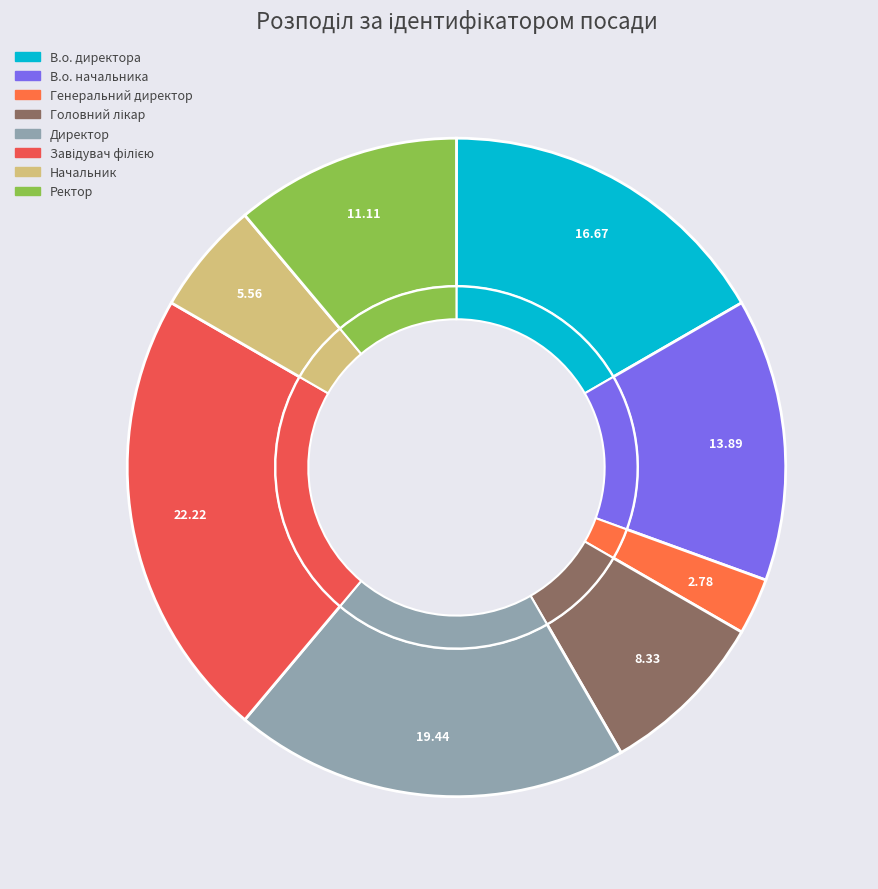

Count the number of slices in the pie.

8